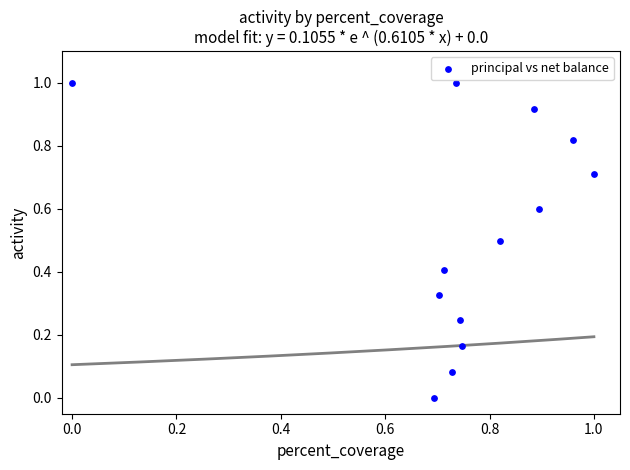

What is the range of X values (max minus min)?

1.0